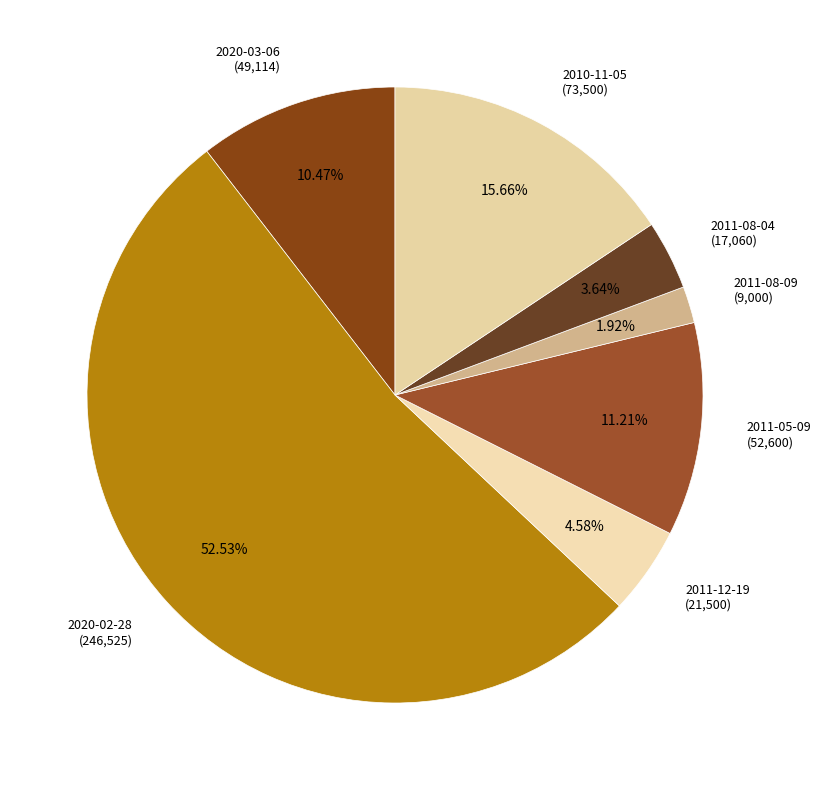

Rank the categories by value from lowest to highest.

2011-08-09 (9,000), 2011-08-04 (17,060), 2011-12-19 (21,500), 2020-03-06 (49,114), 2011-05-09 (52,600), 2010-11-05 (73,500), 2020-02-28 (246,525)